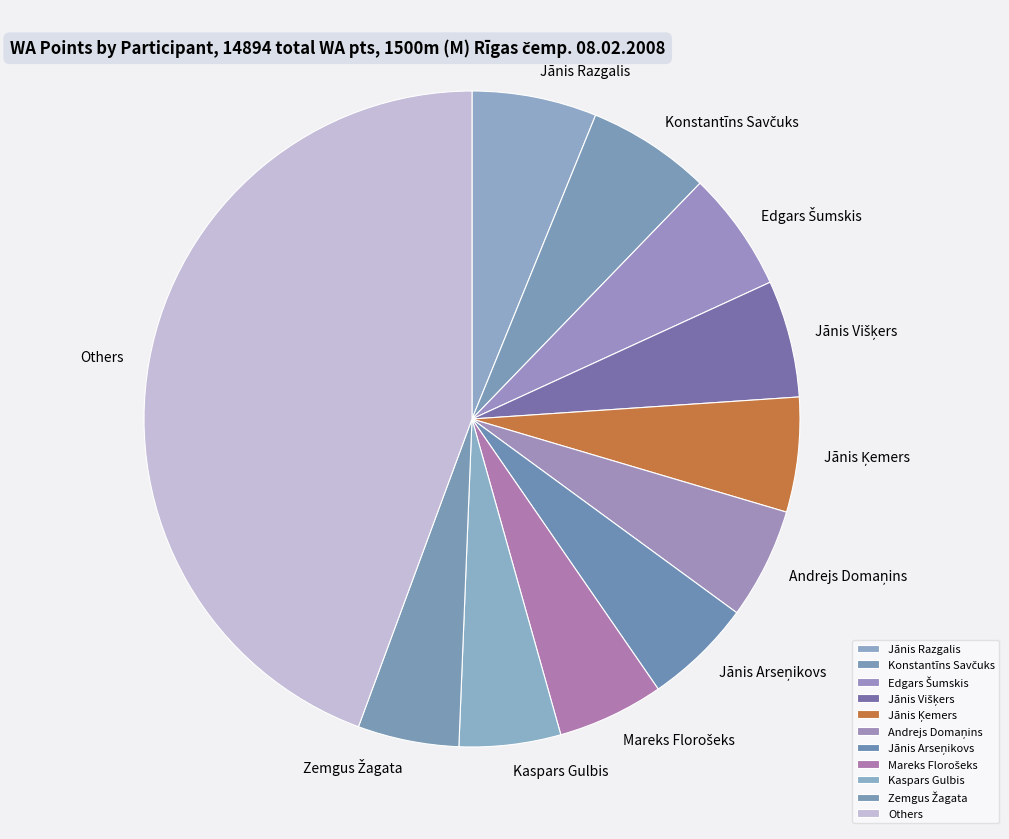

True or false: Jānis Razgalis accounts for 13% of the total.

False